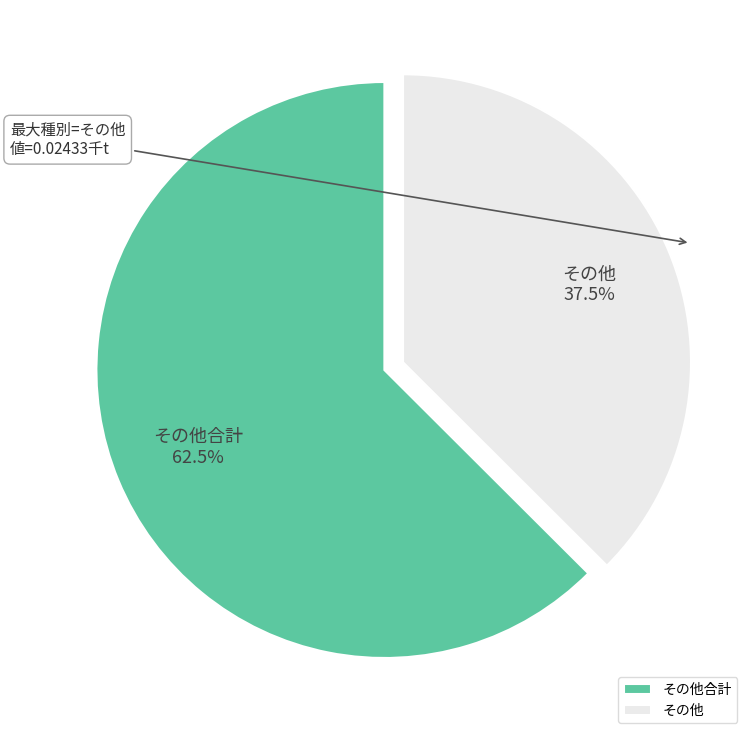

Does any single category account for the majority?

Yes